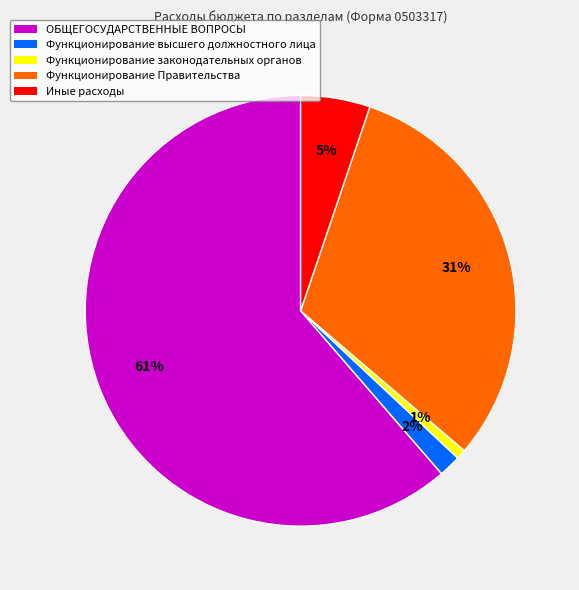

True or false: ОБЩЕГОСУДАРСТВЕННЫЕ ВОПРОСЫ accounts for 51% of the total.

False